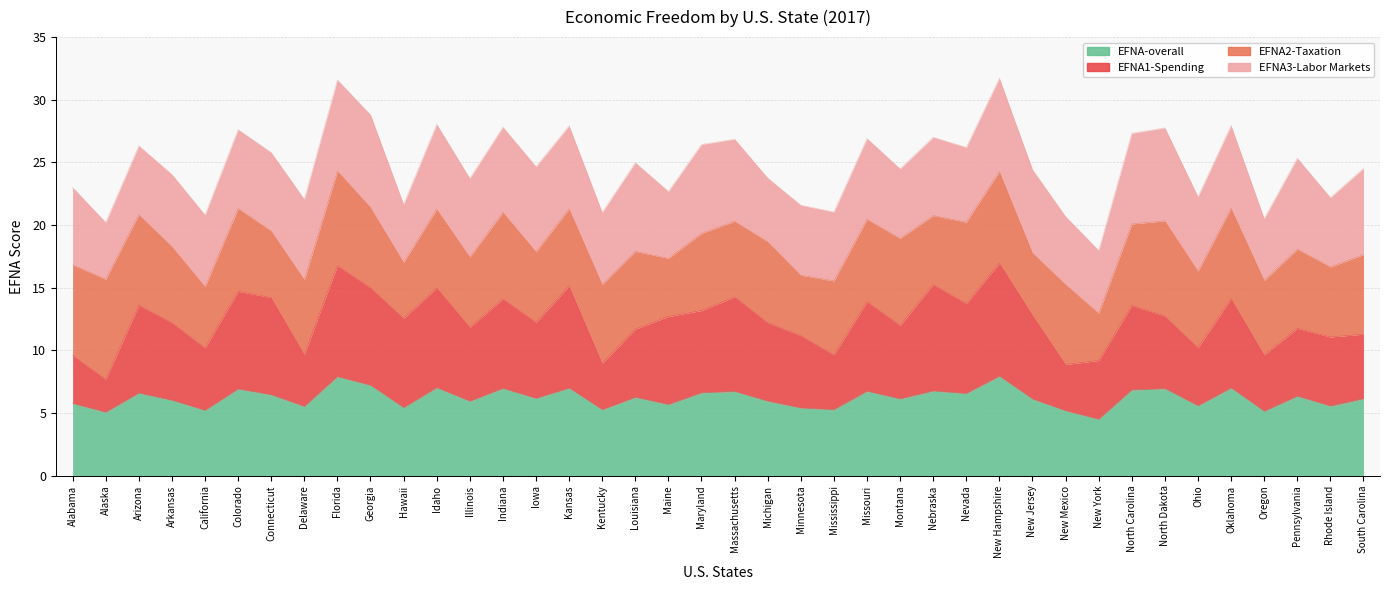

At which category is the sum across all series the highest?

New Hampshire